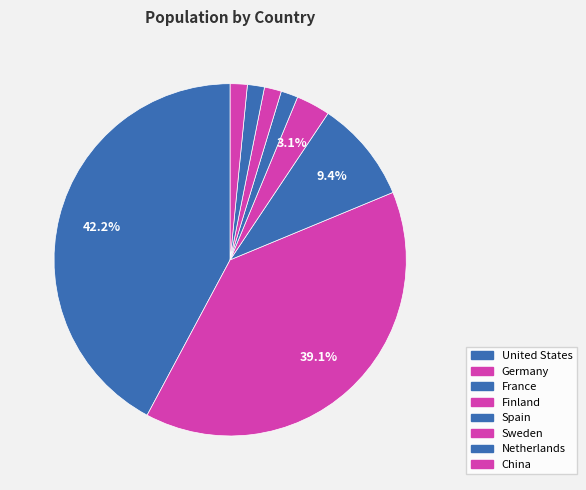

Which slice is the largest?

United States